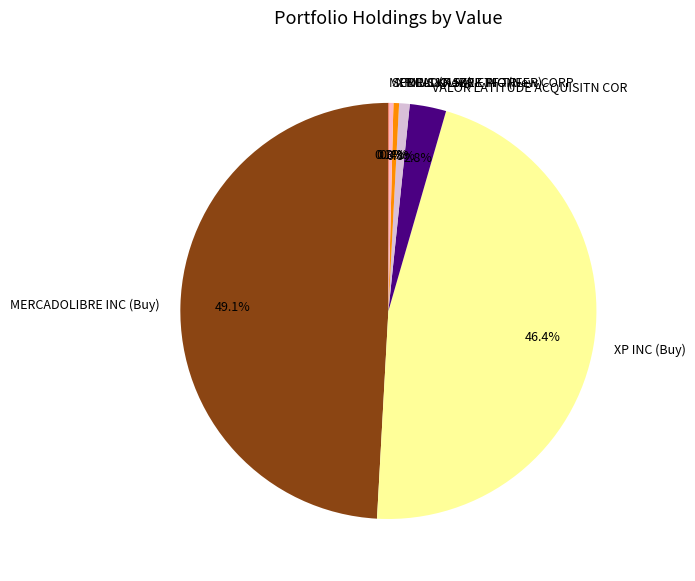

Is there a majority slice in this chart?

No